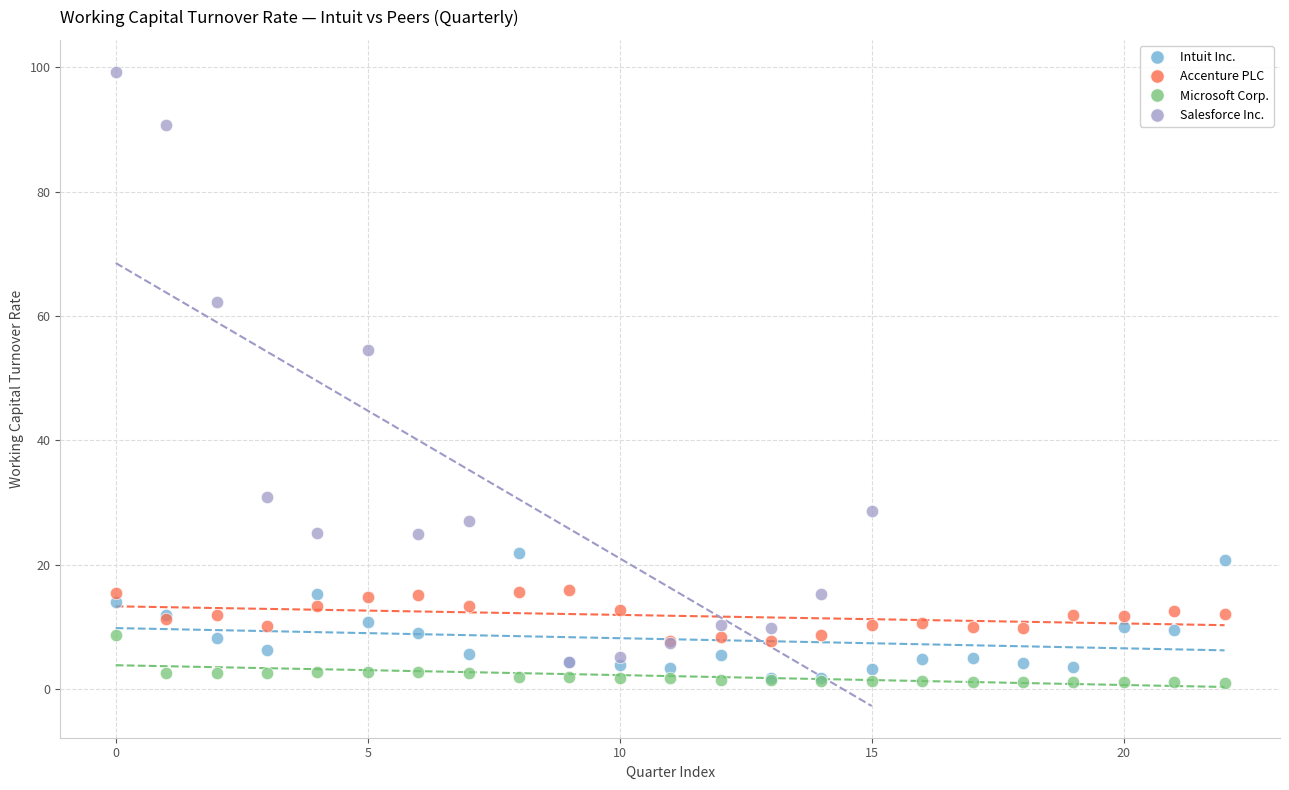

Which series contains the highest Y value?

Salesforce Inc.